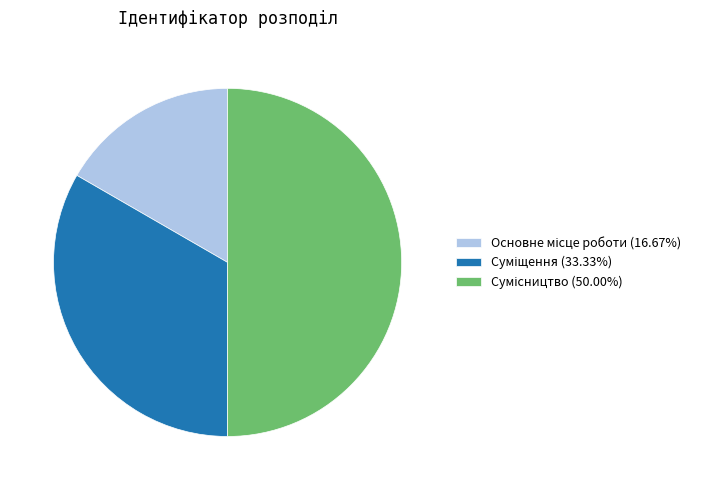

To the nearest percent, what portion does Сумісництво represent?

50%